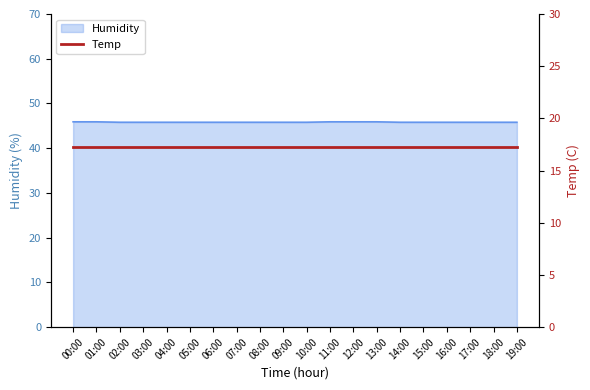

At which label is the value closest to 45?

02:00